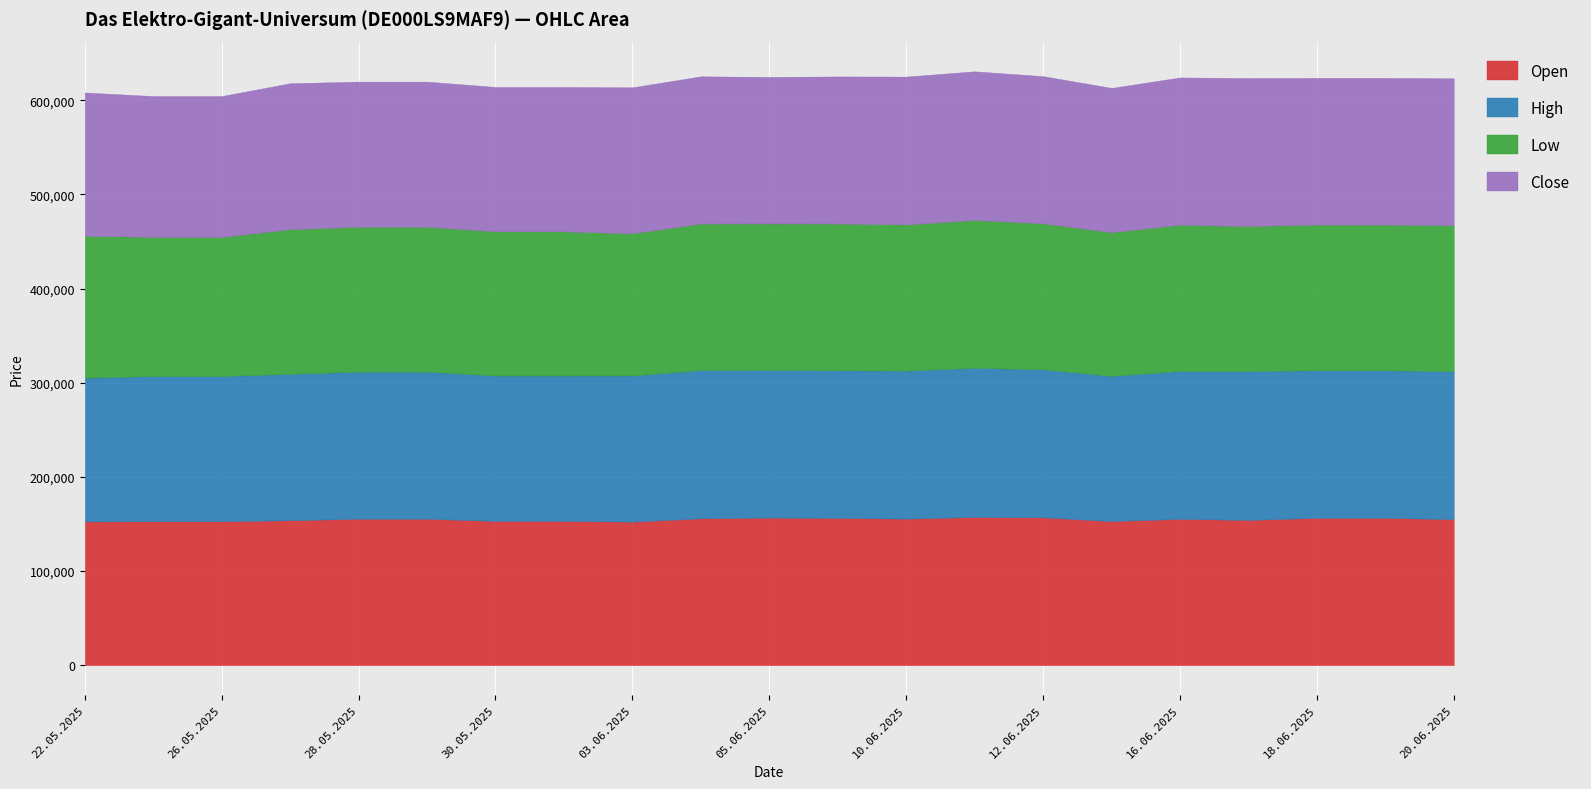

List the series in order of their peak value, lowest first.

Low, Open, Close, High